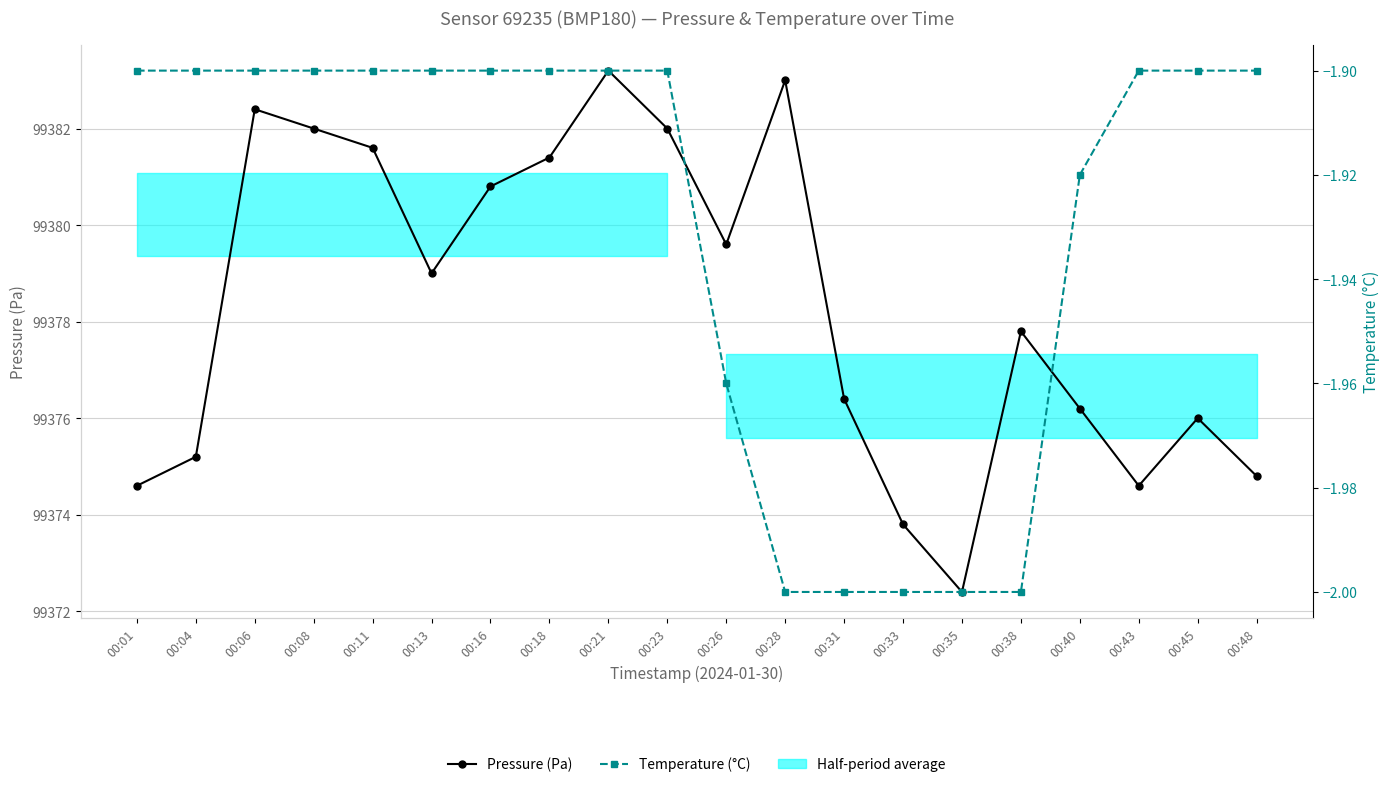

What is the value of the Temperature (°C) point at the 10th from the left?

-1.9